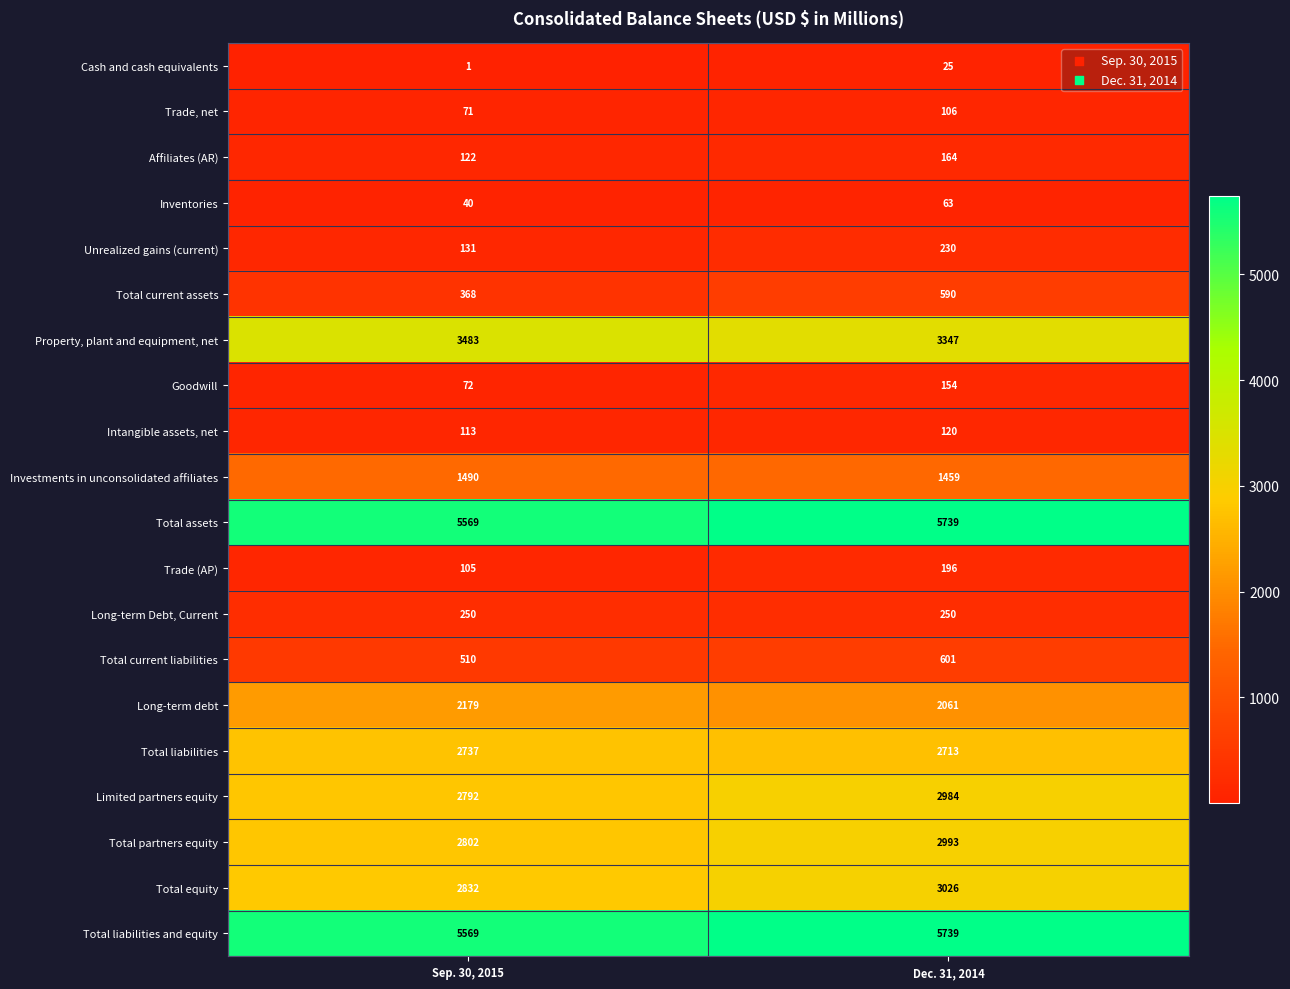

What is the difference between the Property, plant and equipment, net values at Dec. 31, 2014 and Sep. 30, 2015?

136